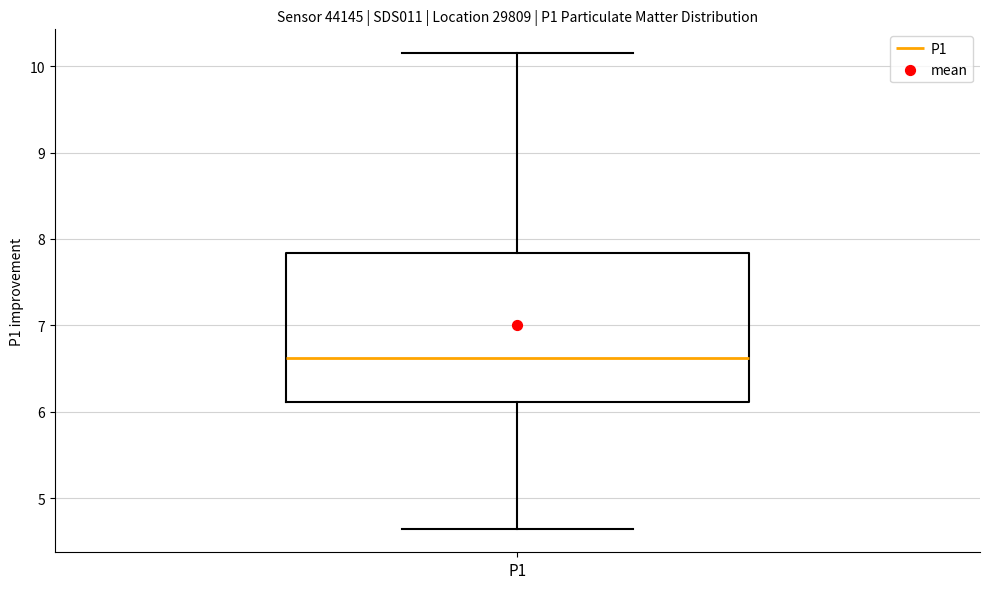

Transcribe this box plot: give where the median line is, the range the box spans, and where the two whiskers end, as read against the y-axis. The values are not printed on the chart, so give them approximately, as read against the axis.

median 6.6, box 6.1 to 7.8, whiskers 4.7 to 10.2